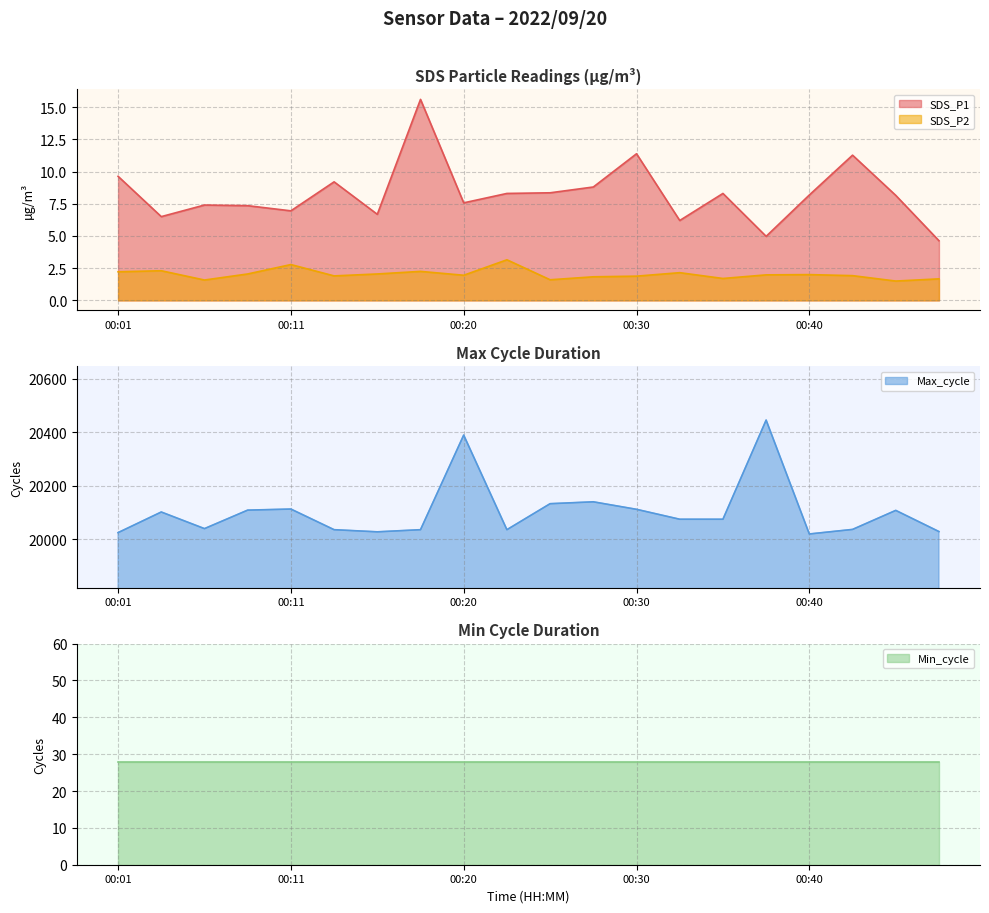

True or false: SDS_P2 has a value of 3.5 at 00:40.

False